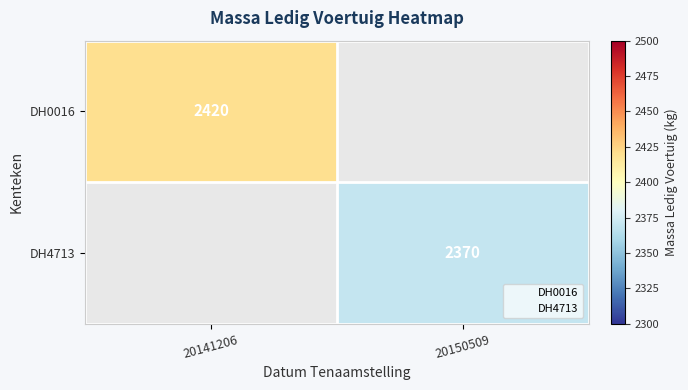

The DH0016 series shows 1631.9 at 20141206. True or false?

False